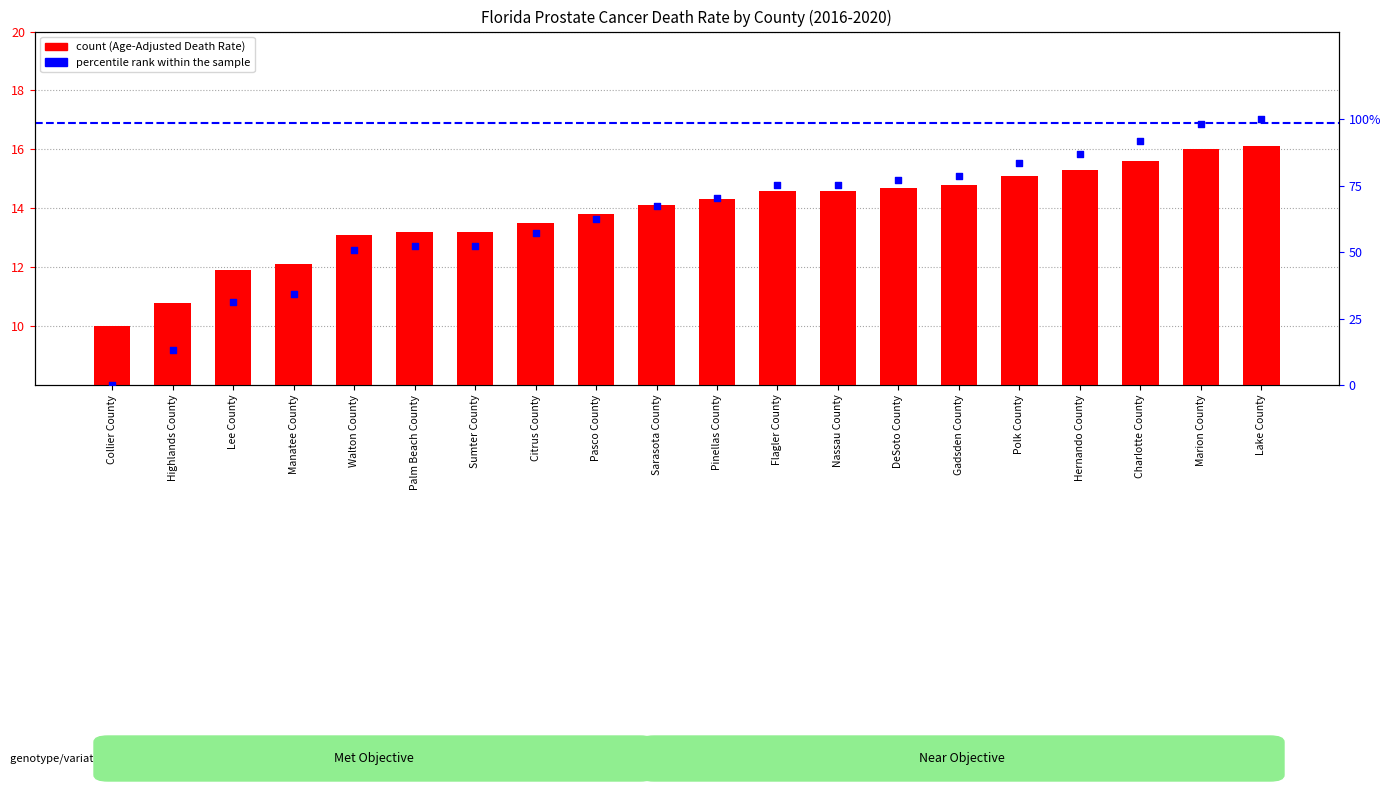

Between Gadsden County and Walton County, which is larger?

Gadsden County